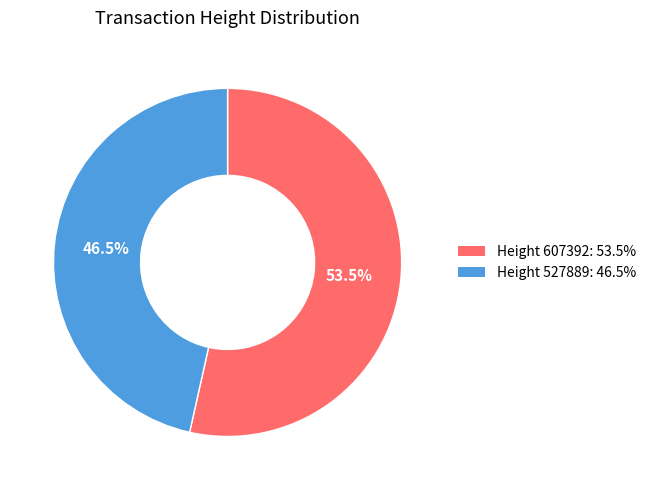

Which slice is the largest?

Height 607392: 53.5%